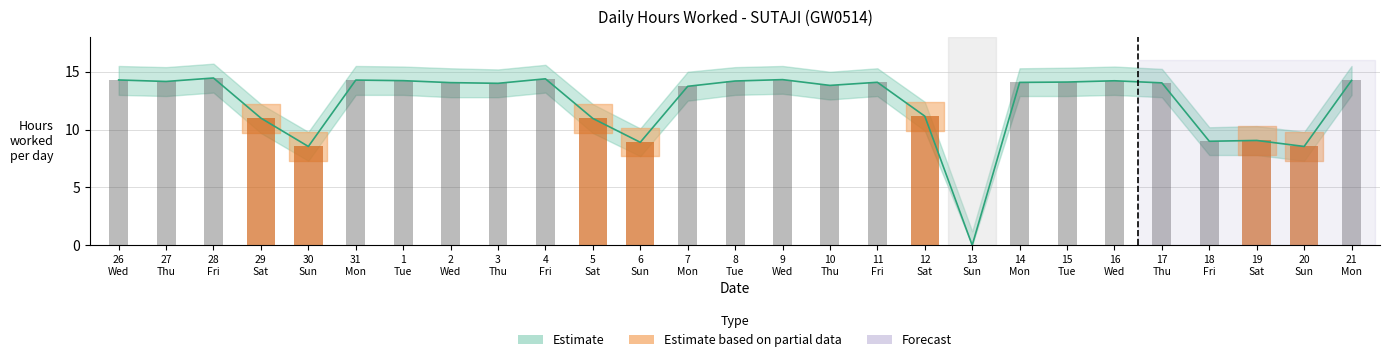

Count the number of categories in the chart.

27